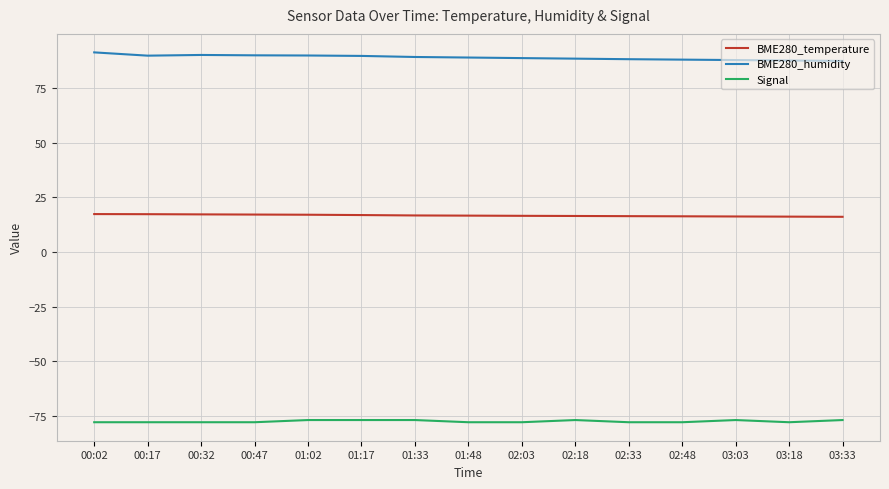

True or false: BME280_temperature has a value of 16.6 at 01:48.

True